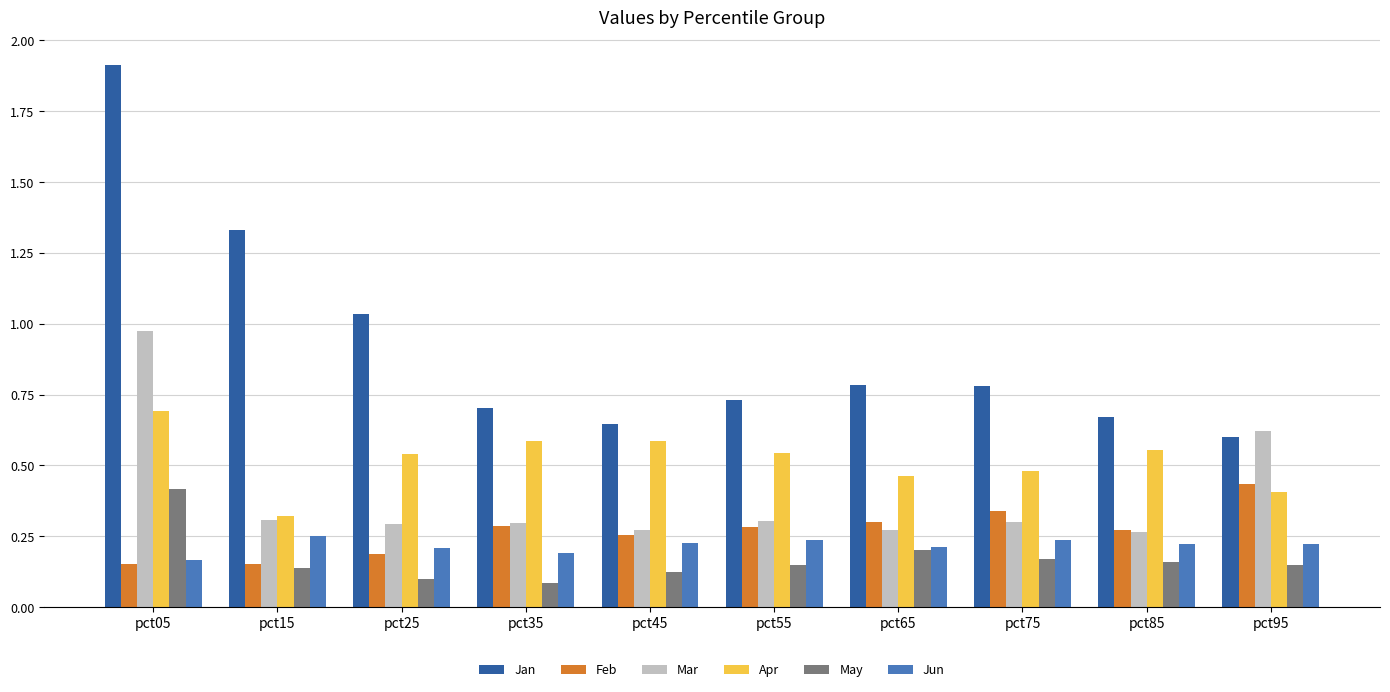

How many Apr values are between 0 and 1?

10